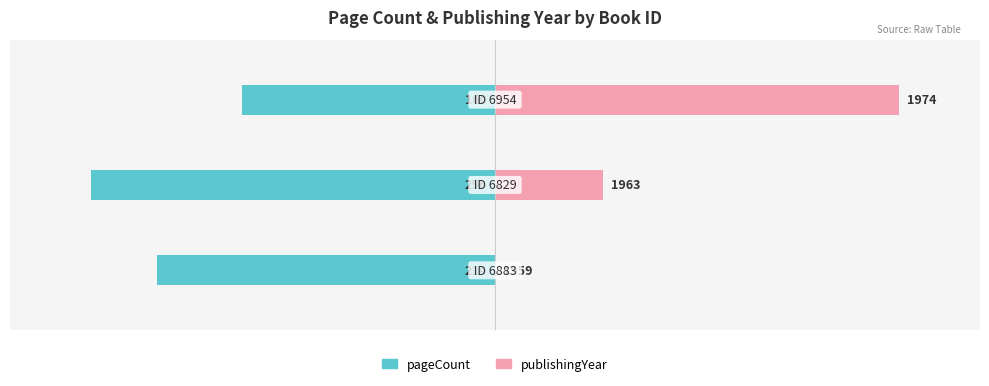

Is the value of pageCount at 0 greater than the value of publishingYear at 2?

No